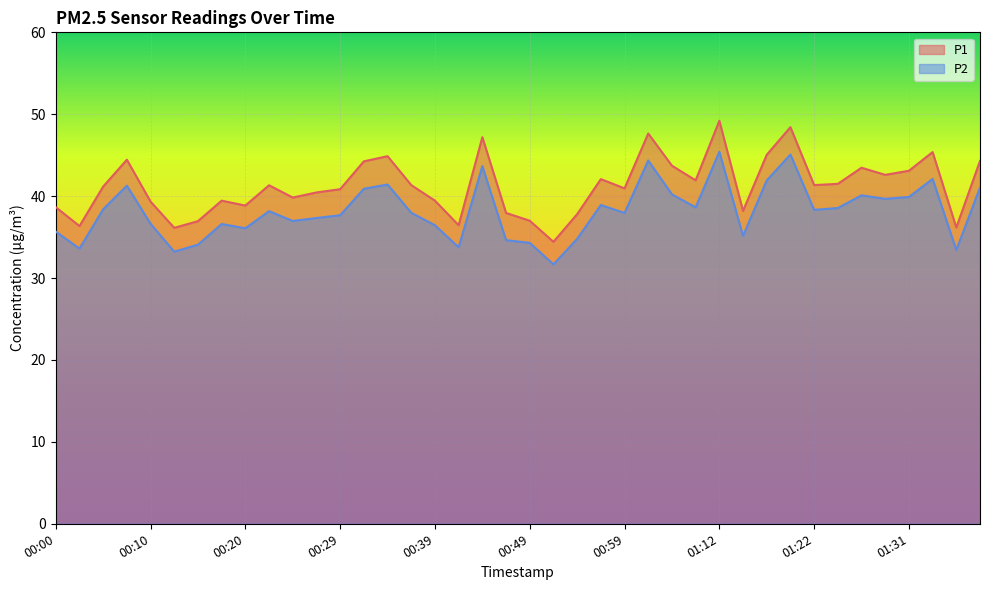

Where is the first local maximum for P1?

00:07